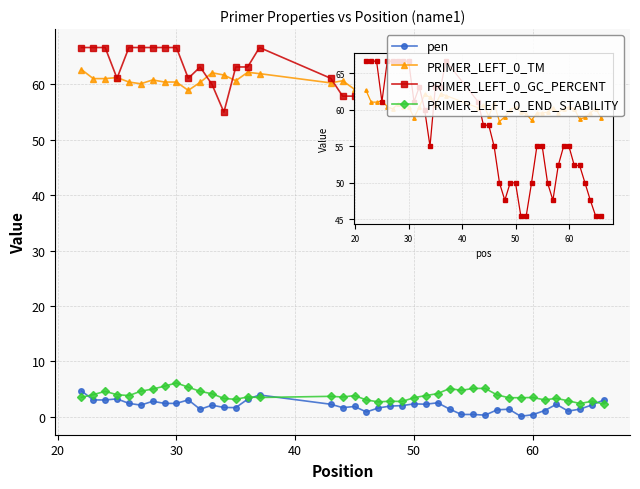

True or false: PRIMER_LEFT_0_TM has more than 0 interior local peaks.

True